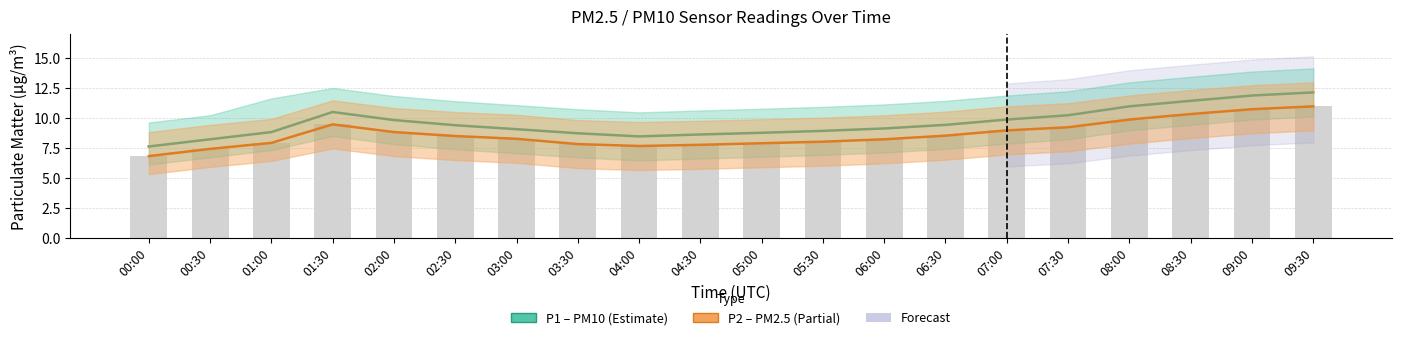

Is it true that P2 (PM2.5) equals 6.2 at 08:30?

False